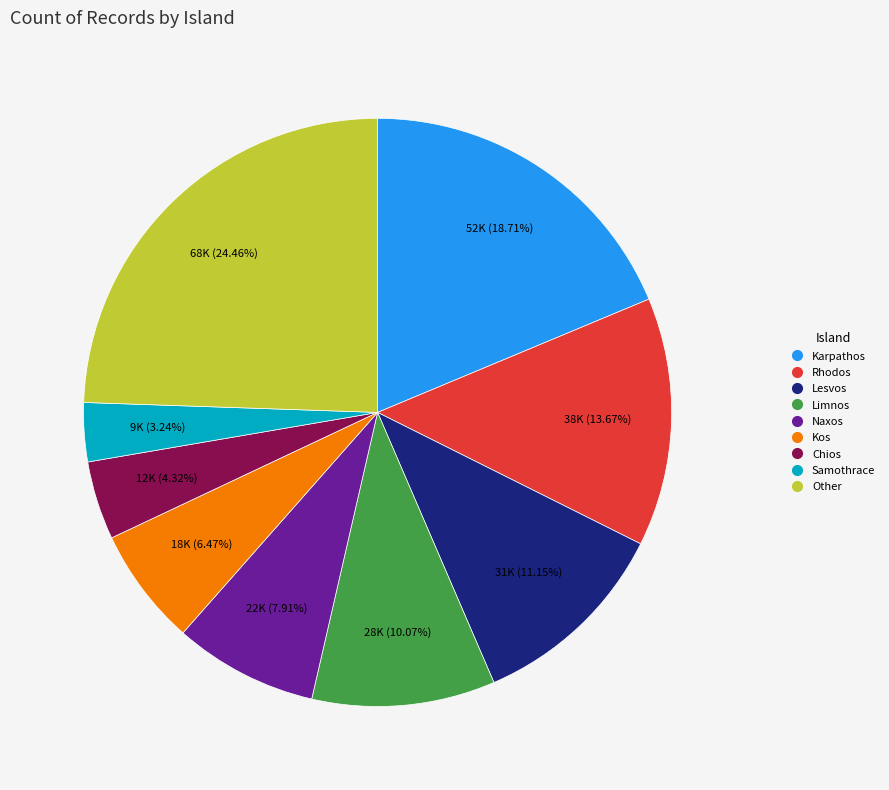

To the nearest percent, what is the average slice percentage?

11%